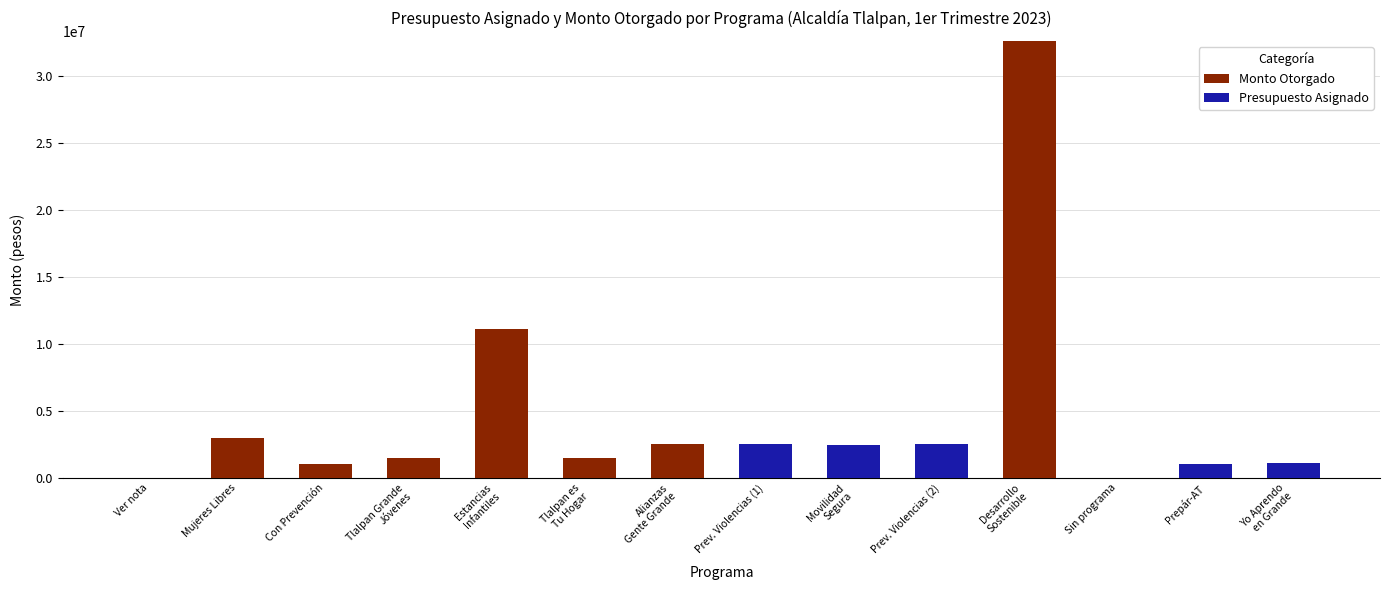

Is it true that Monto Otorgado equals 0 at Ver nota?

True